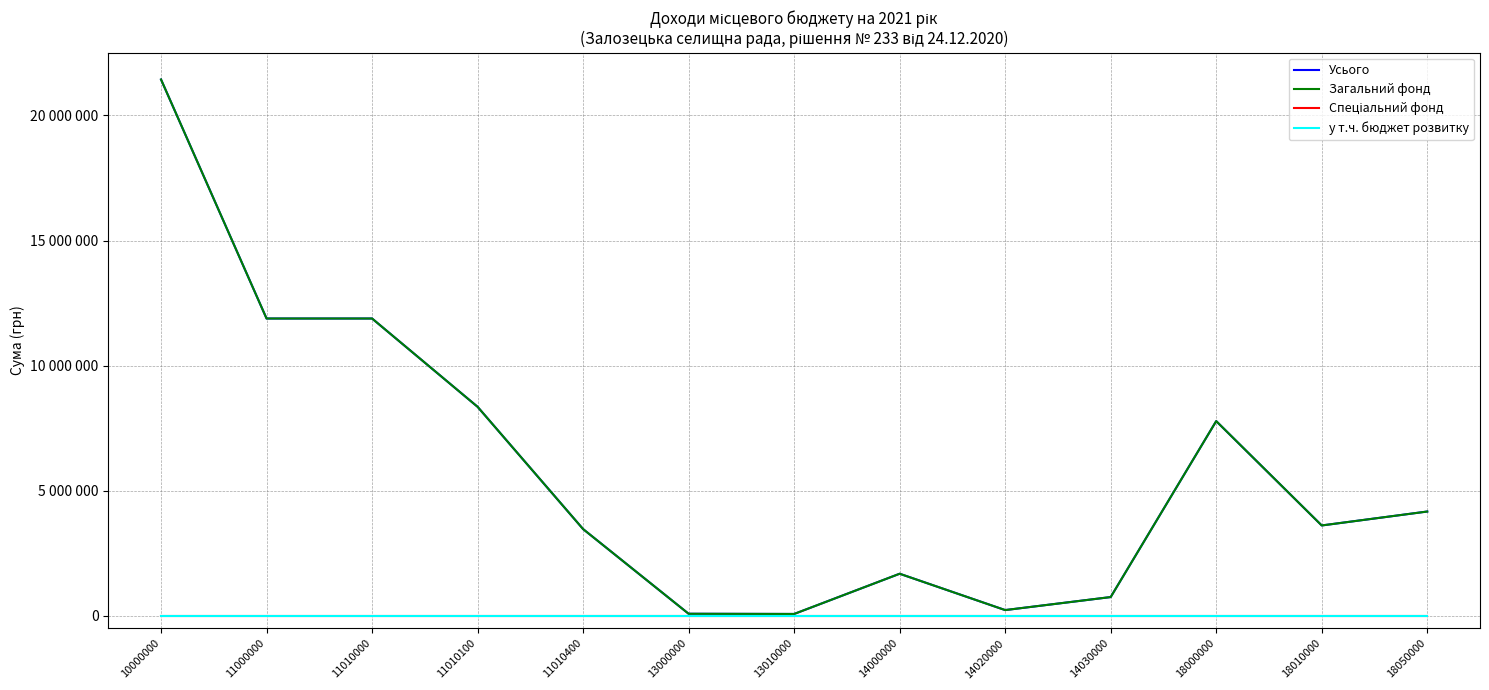

Which series has the widest spread of values?

Усього